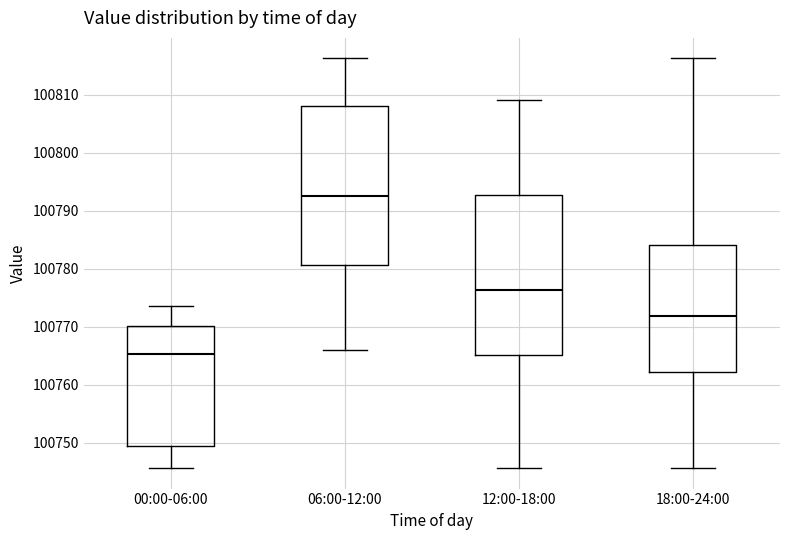

Reading left to right, transcribe this box plot: for each box, give where its median line is, the range the box spans, and where its two whiskers end, as read against the y-axis. The values are not printed on the chart, so give them approximately, as read against the axis.

00:00-06:00: median 100765, box 100749 to 100770, whiskers 100746 to 100774
06:00-12:00: median 100792, box 100781 to 100808, whiskers 100766 to 100816
12:00-18:00: median 100776, box 100765 to 100793, whiskers 100746 to 100809
18:00-24:00: median 100772, box 100762 to 100784, whiskers 100746 to 100816